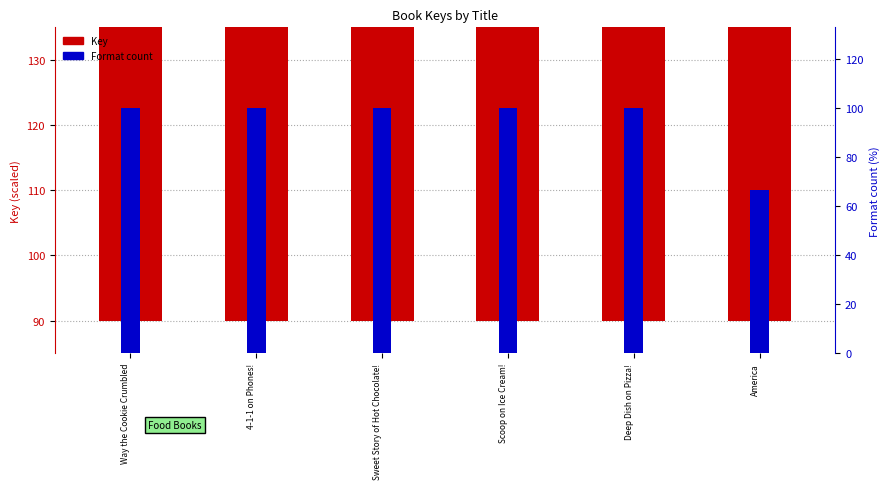

The value of Format count (pct) at Scoop on Ice Cream! is 100.0. True or false?

True